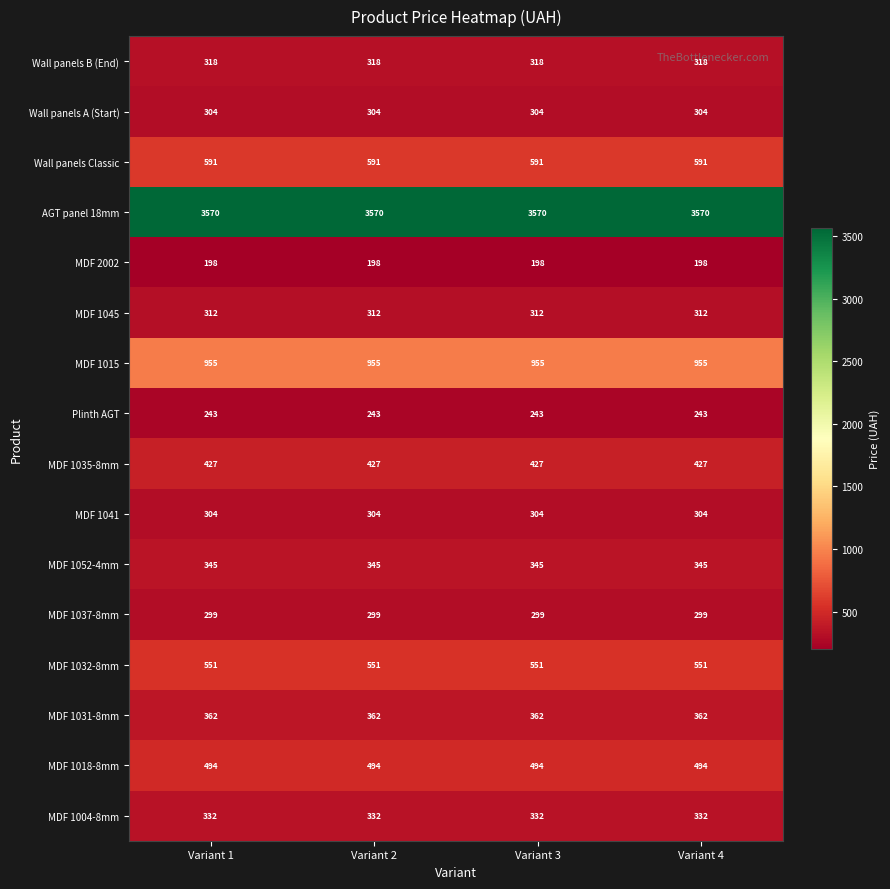

What is the sum of the Wall panels A (Start) values at Variant 2 and Variant 3?

608